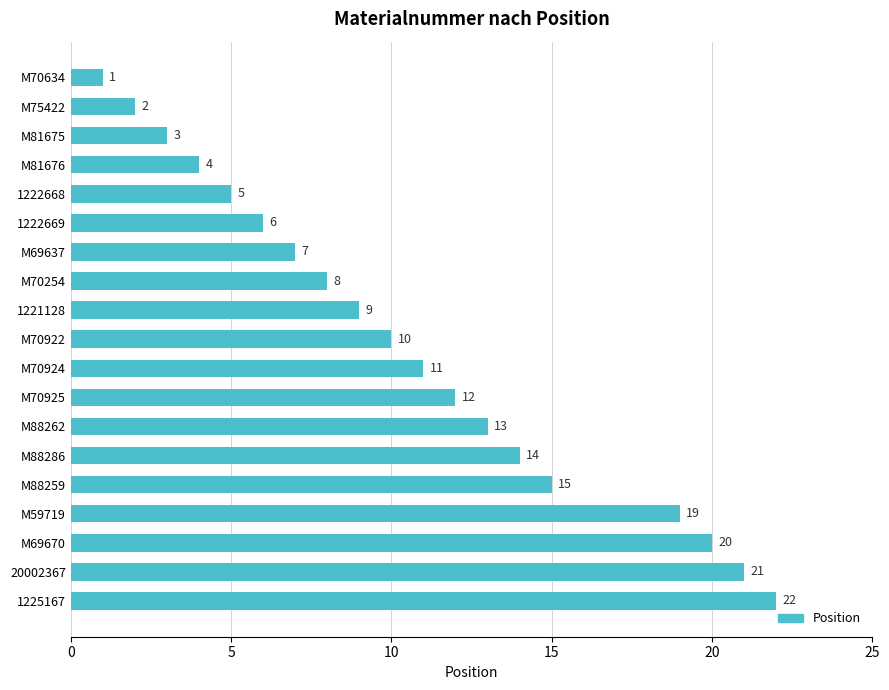

What is the label of the 5th bar from the top?

1222668